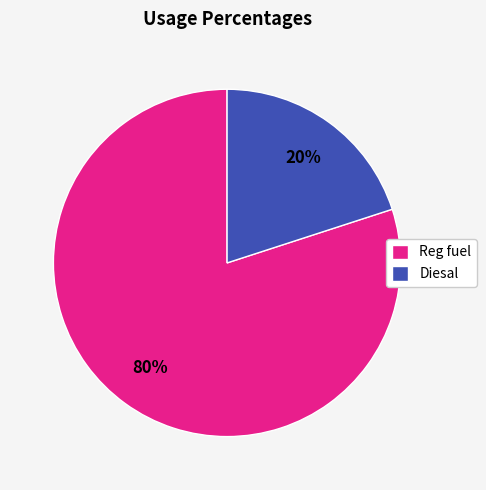

Which category has the smallest portion of the pie?

Diesal